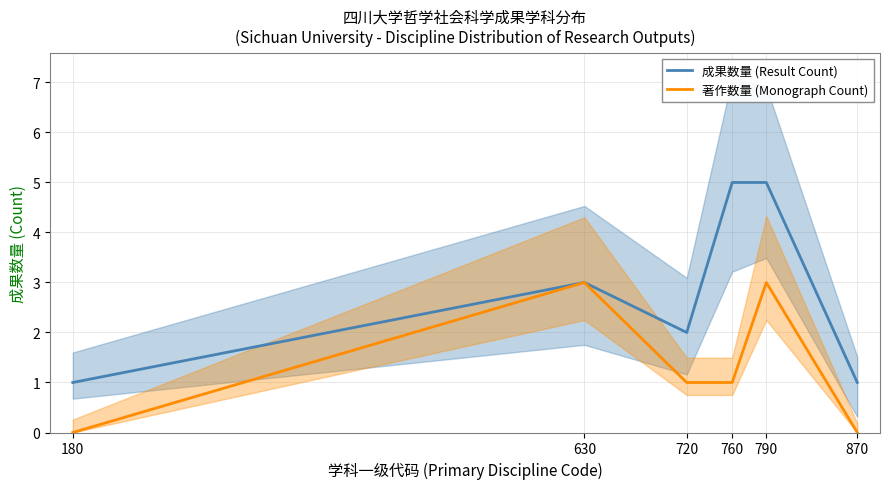

List the series in order of their overall mean, highest first.

成果数量 (Result Count), 著作数量 (Monograph Count)